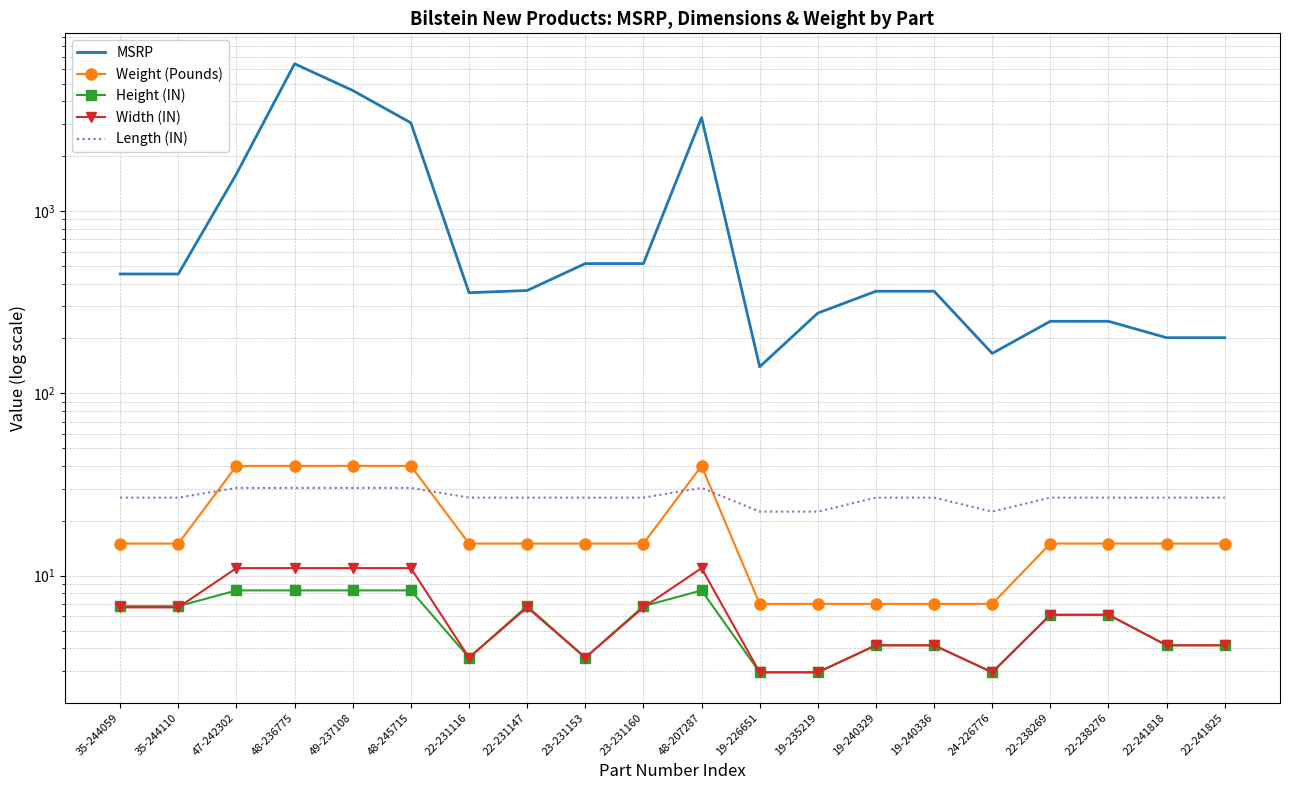

What is the minimum value for Length (IN)?

22.4